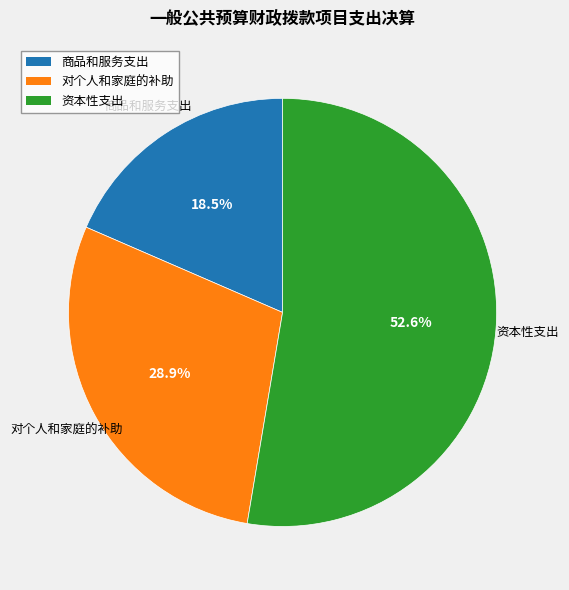

To the nearest percent, what is the difference between the largest and smallest slice percentages?

34%